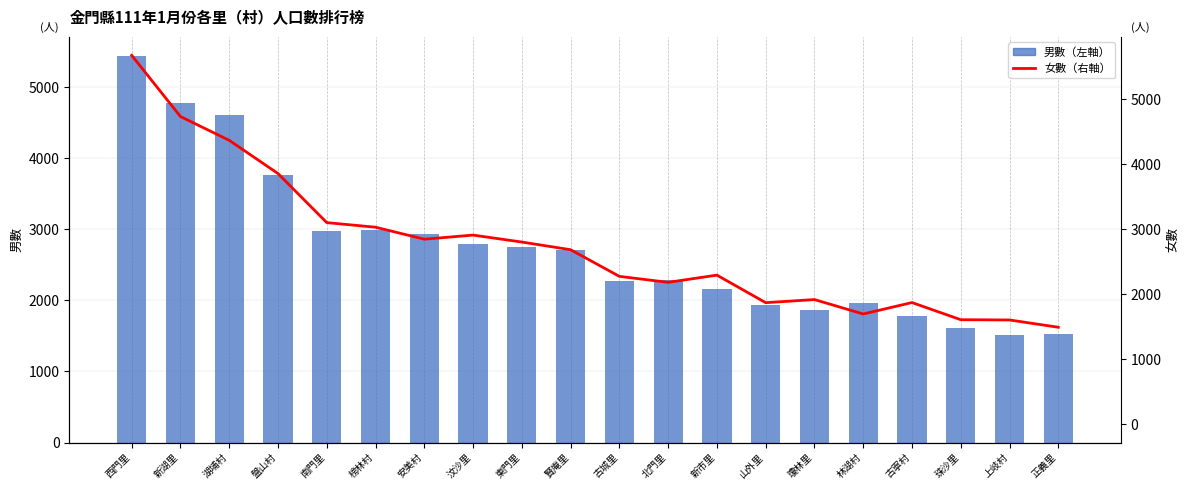

What is the label of the 5th bar from the left?

南門里